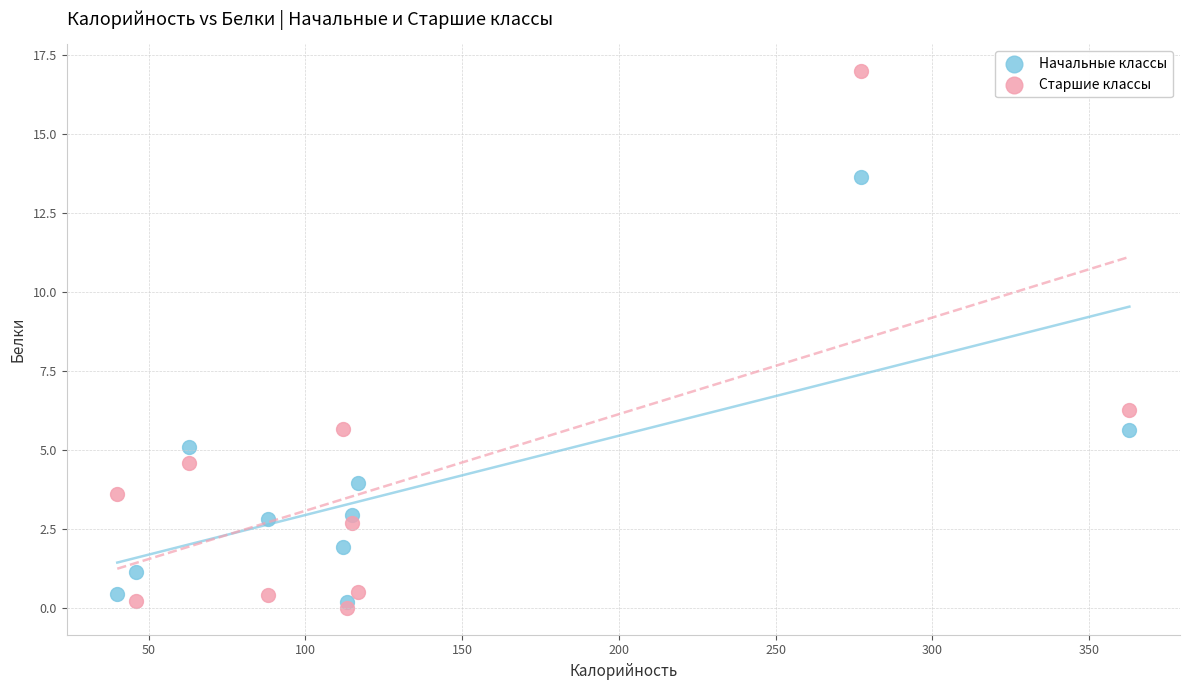

Which series has the widest spread of Y values?

Старшие классы